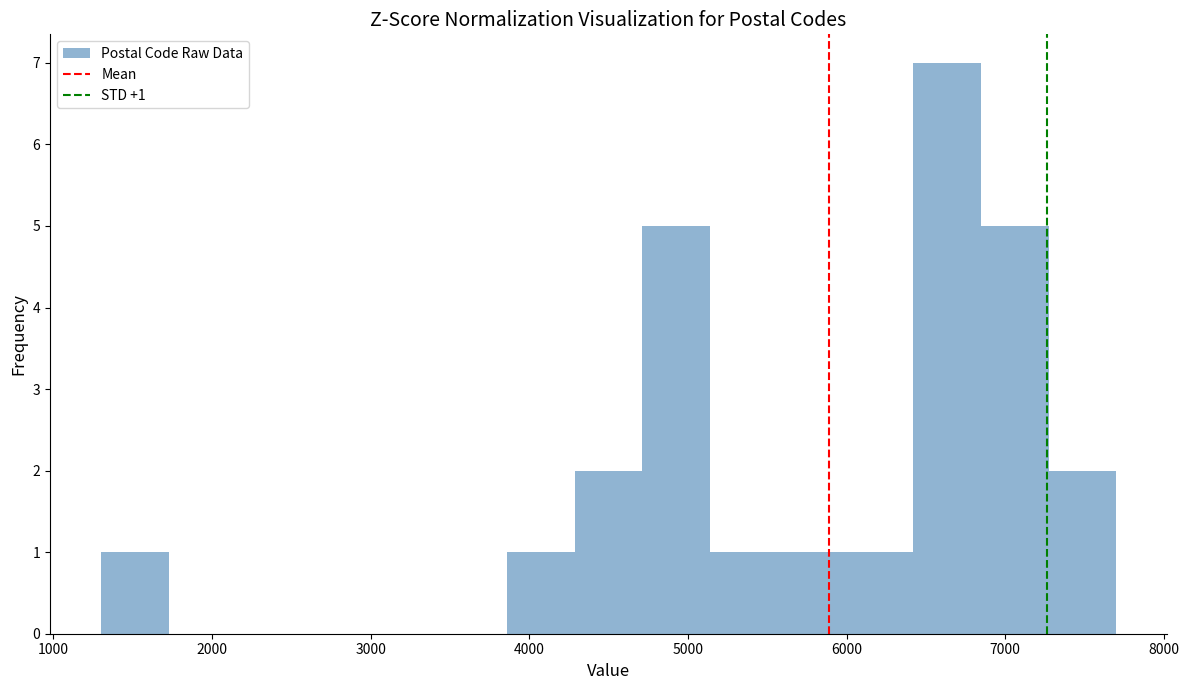

Over which range of the x-axis is the bar tallest?

6400 to 6800